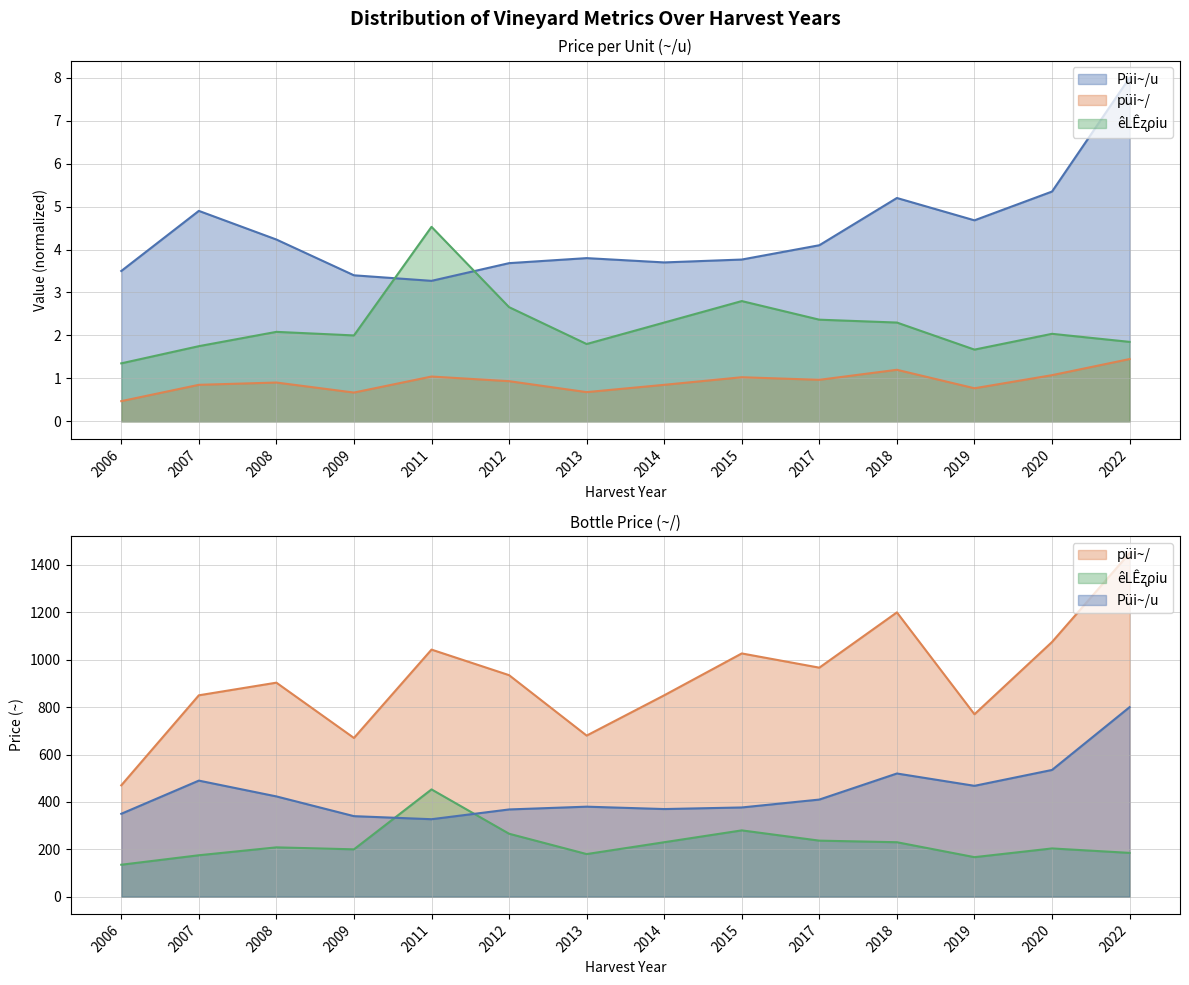

What is the difference between the highest and lowest values at 2020?

1073.0